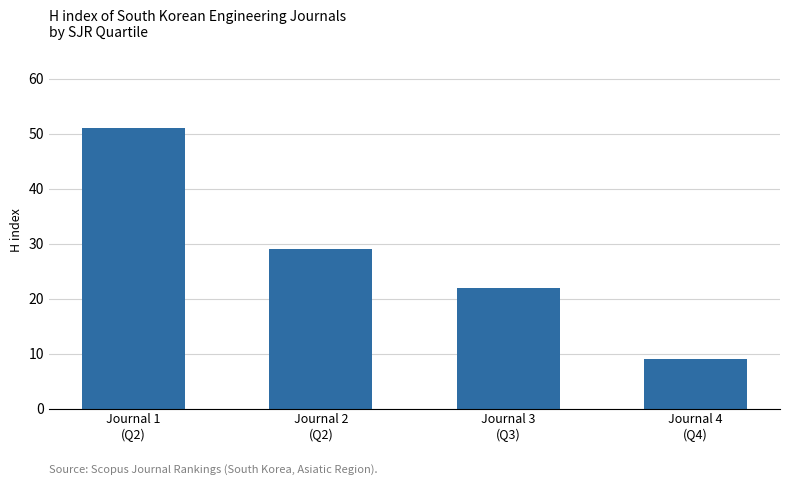

Does the chart contain any negative values?

No